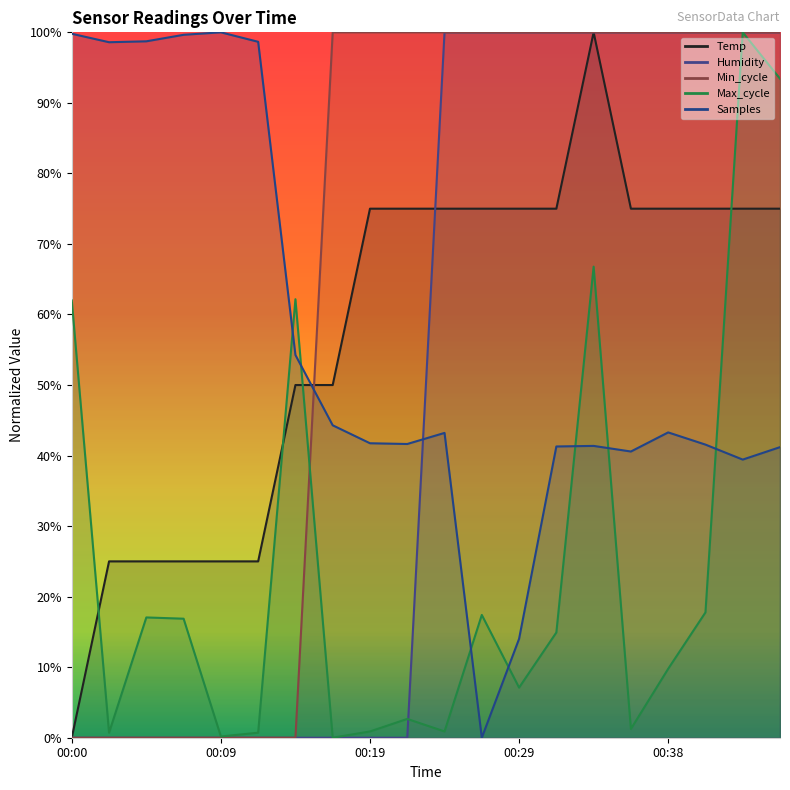

What is the difference between the maximum and minimum values in the Max_cycle series?

1.0